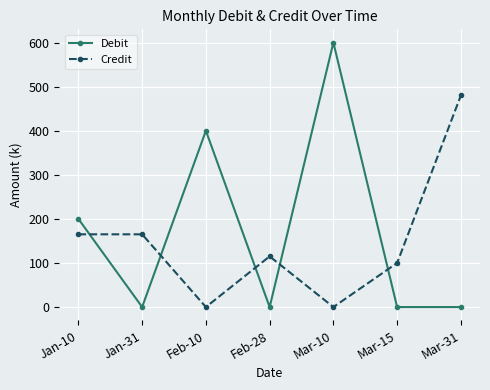

What is the sum of the Debit values at Feb-28 and Jan-10?

200